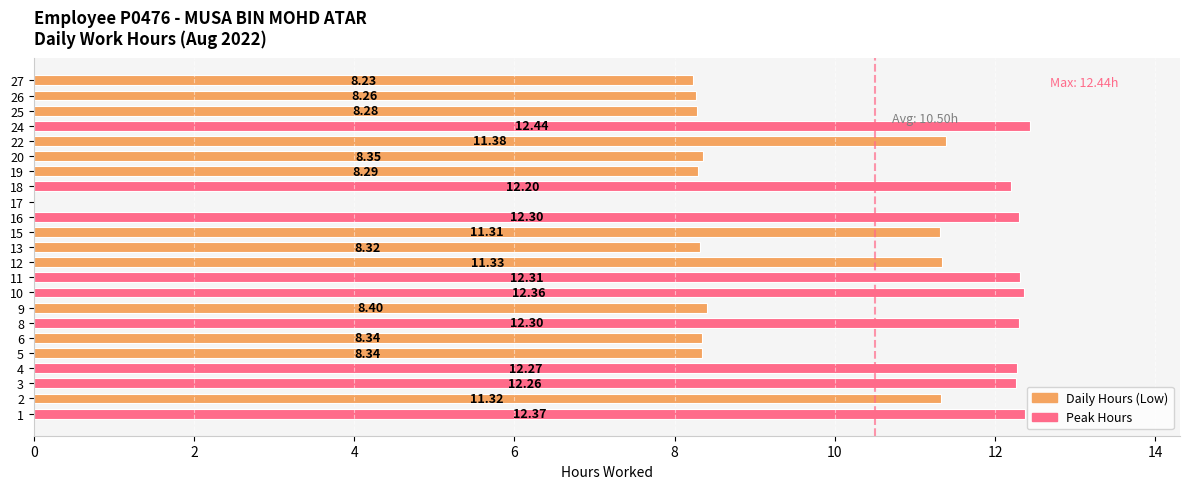

What is the ratio of the value at 26 to the value at 15?

0.7